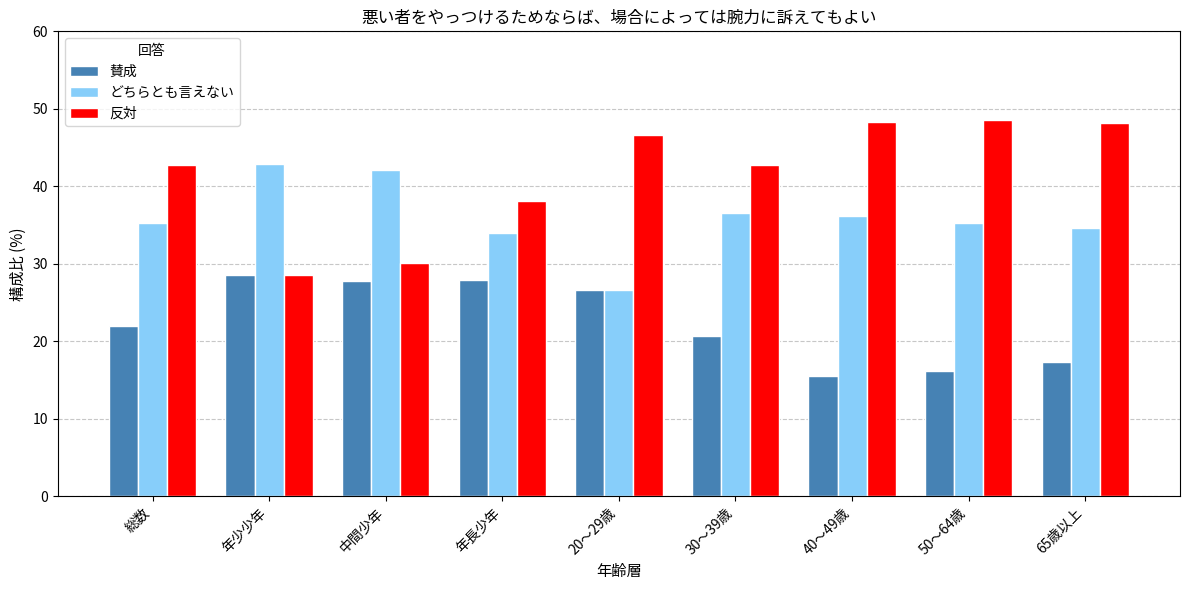

At which label does 反対 first exceed 42?

総数